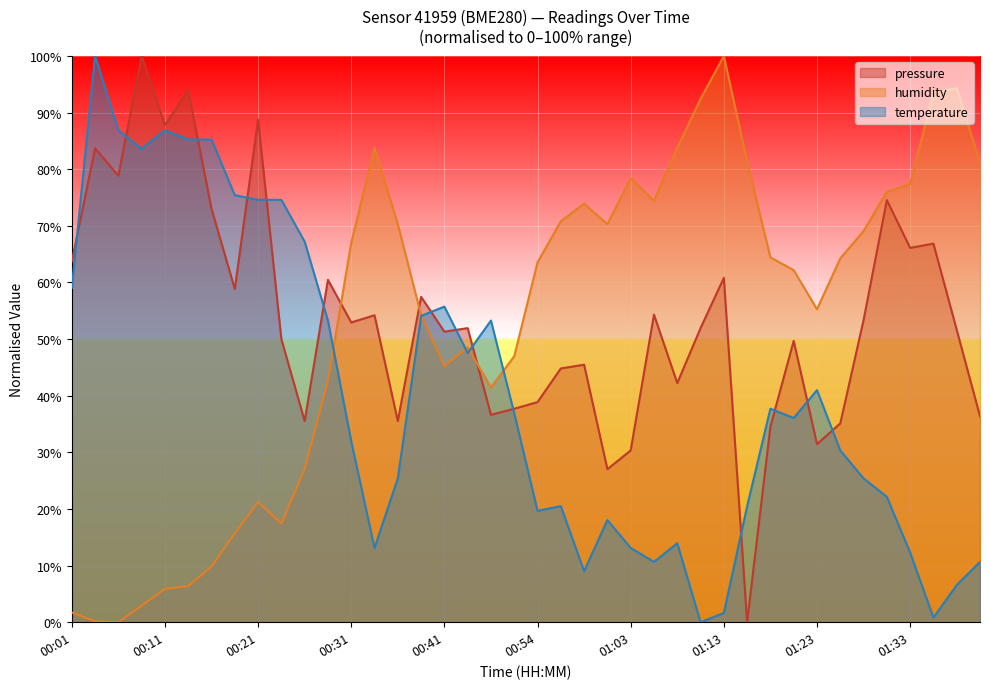

What is the change in value from 00:01 to 00:36?

-28.2